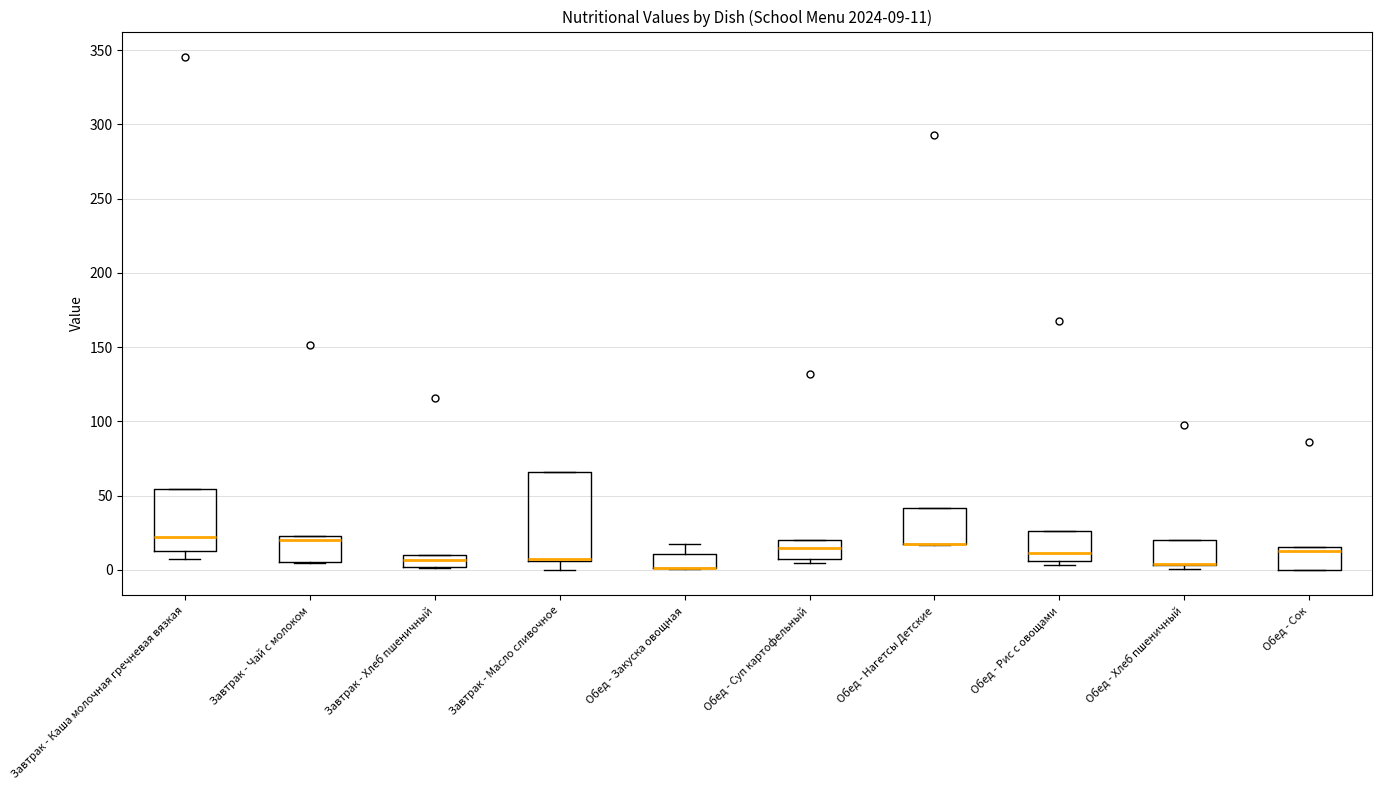

Comparing the boxes themselves (not the whiskers), which one is the tallest?

Завтрак - Масло сливочное